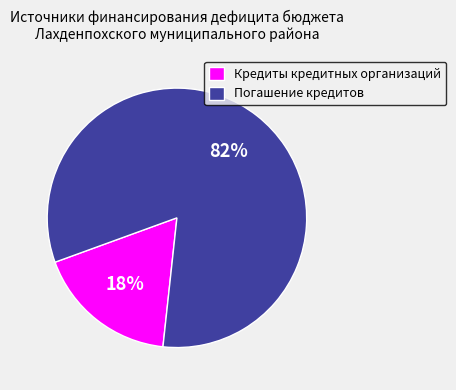

Combined, do Кредиты кредитных организаций and Погашение кредитов account for over 50%?

Yes